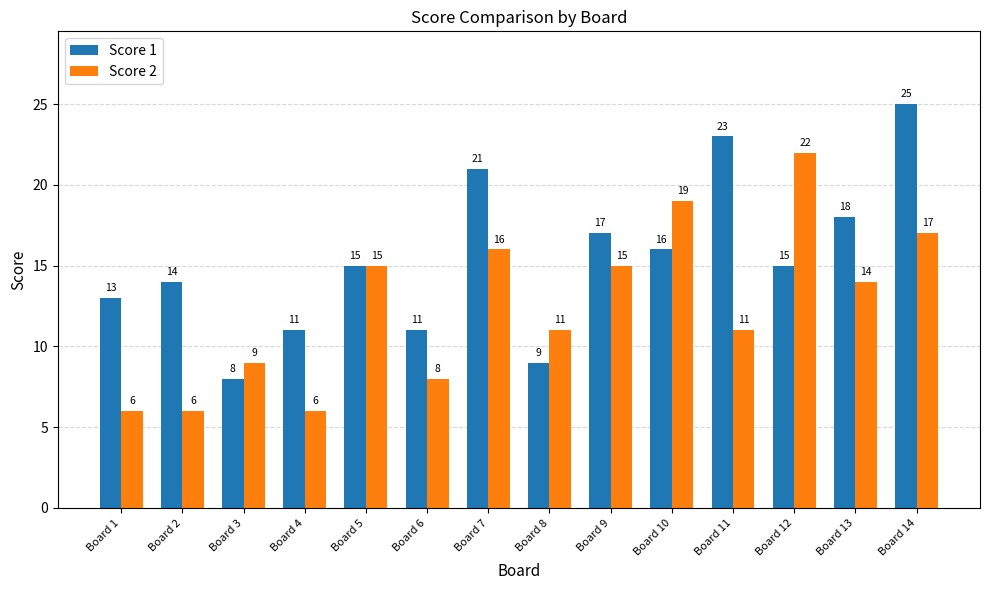

How many distinct data groups are displayed?

2